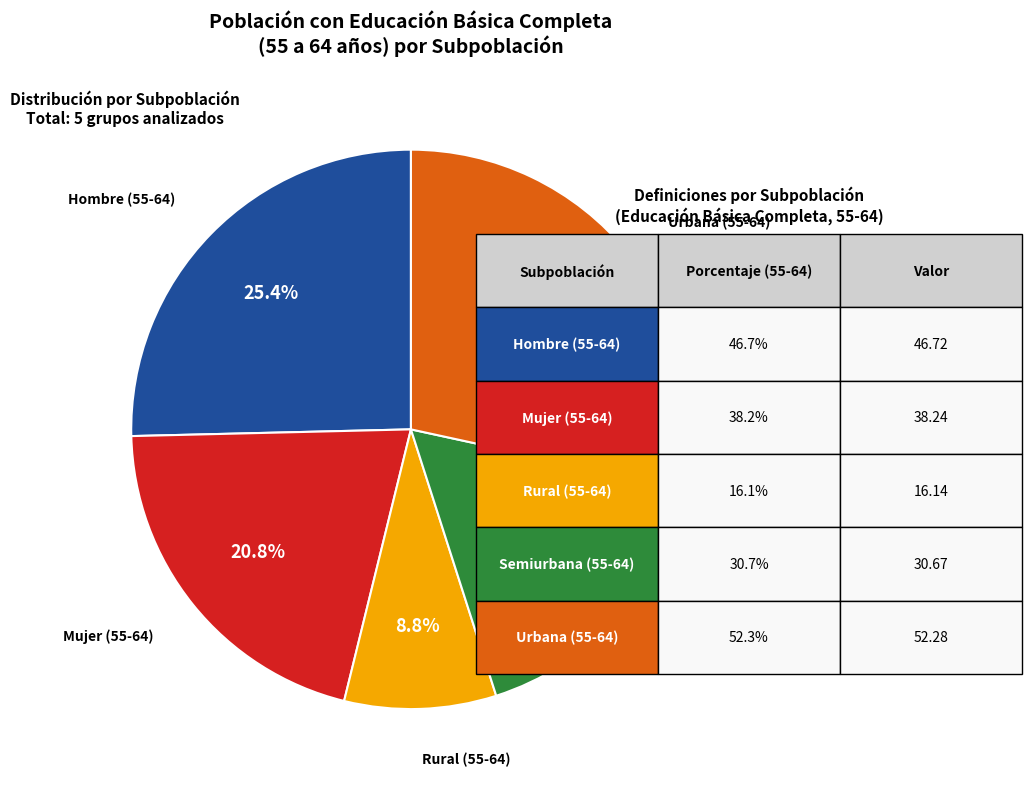

Does any single category account for the majority?

No